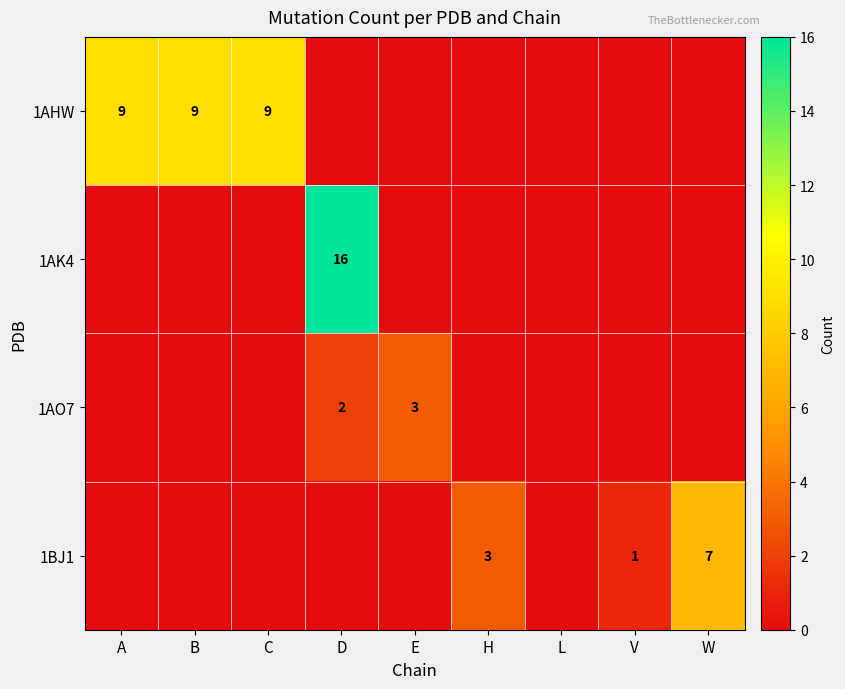

Is it true that 1BJ1 equals 7 at W?

True